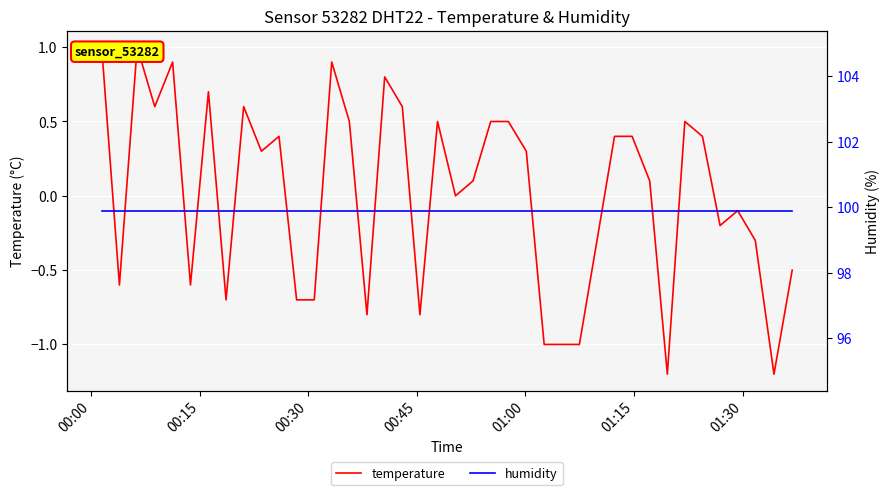

How many lines are shown in the chart?

2